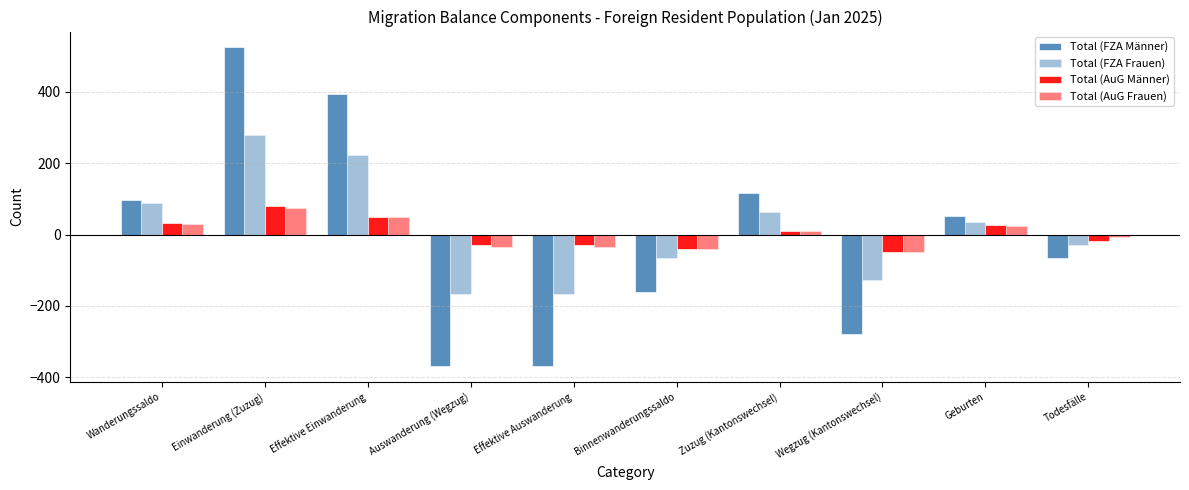

What is the label of the 1st bar from the right?

Todesfälle